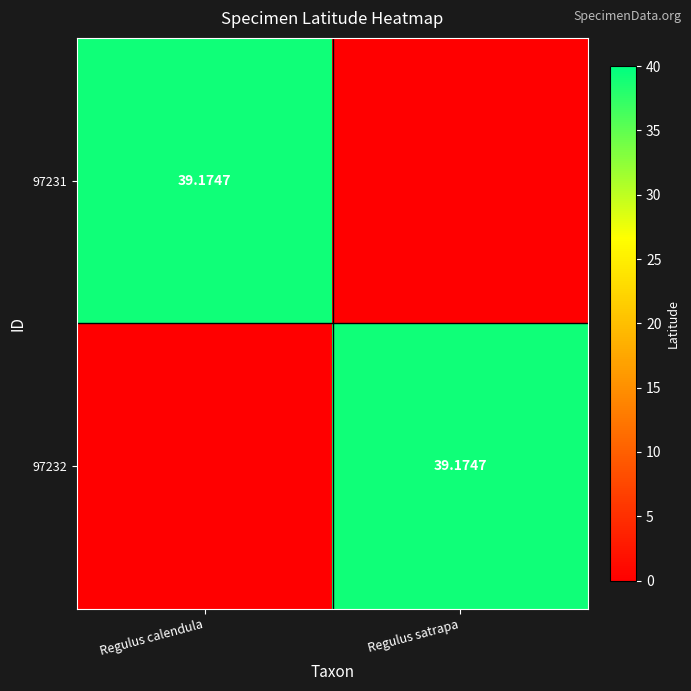

What value does the 97232 series have at Regulus satrapa?

39.2